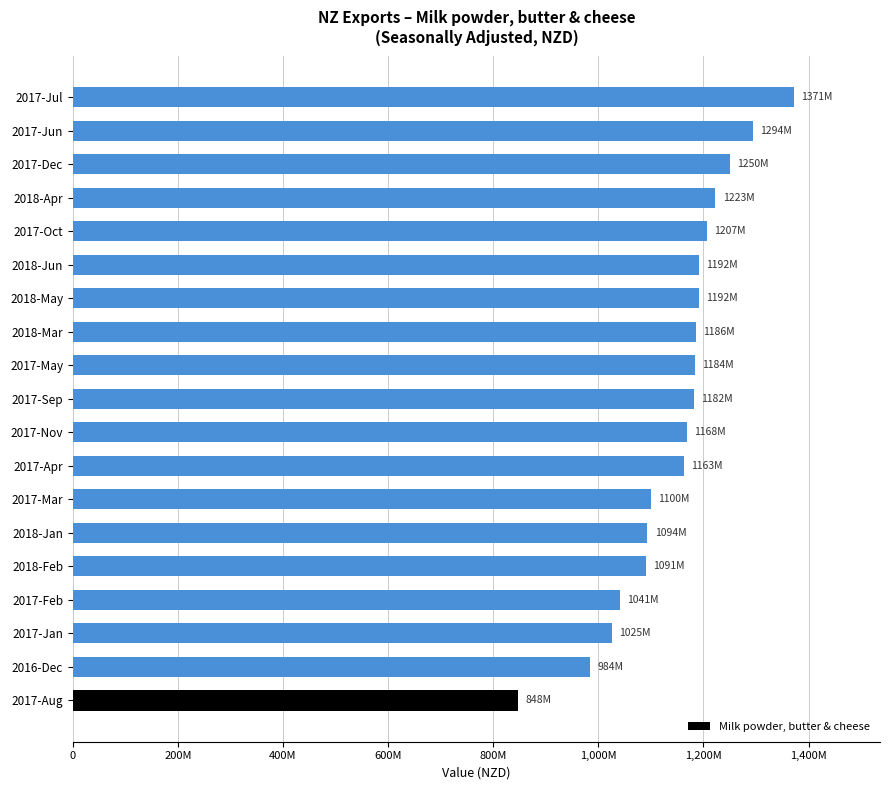

Does the chart contain any negative values?

No